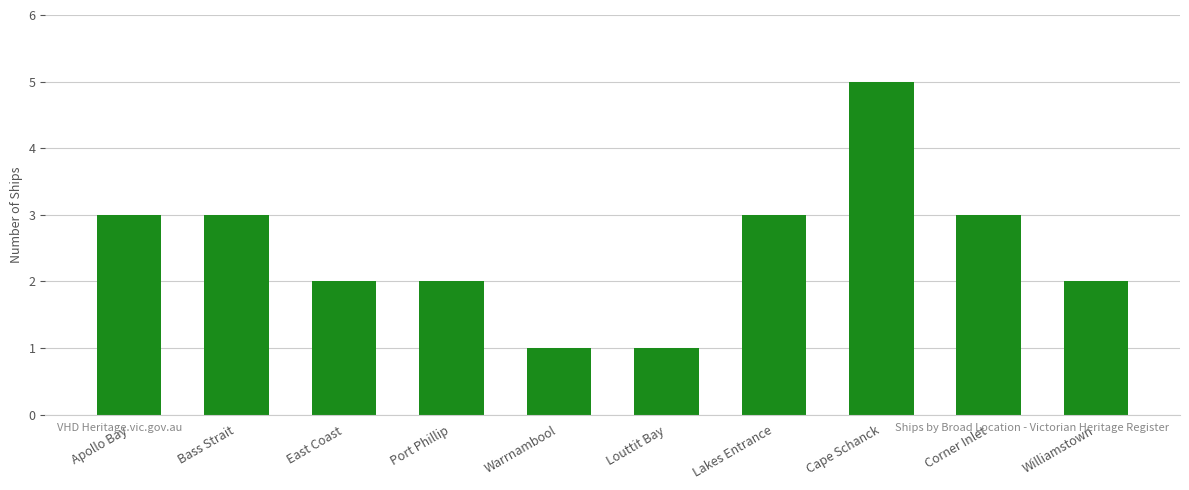

Reading left to right, transcribe all the data shown in this chart.

3	3	2	2	1	1	3	5	3	2